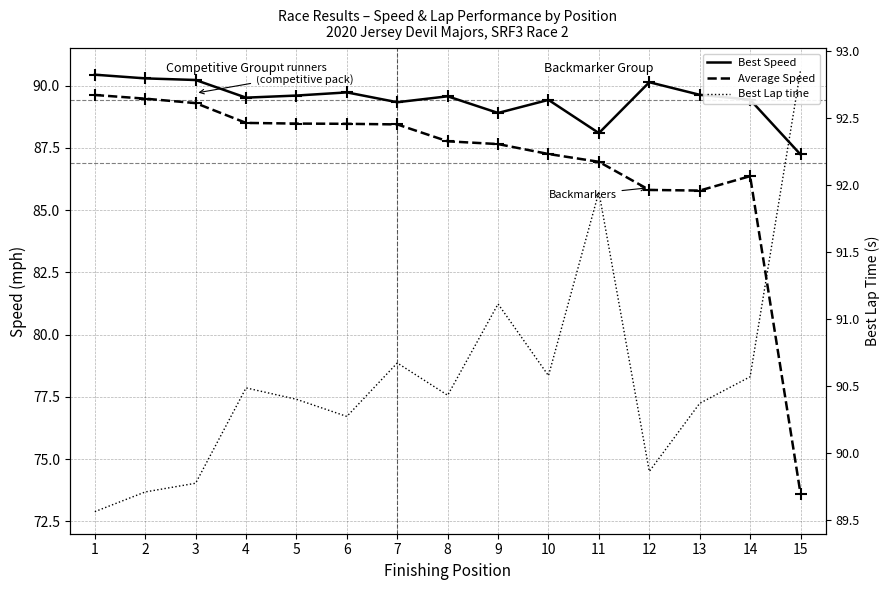

What are all the series names shown in the legend?

Best Speed, Average Speed, Best Lap time